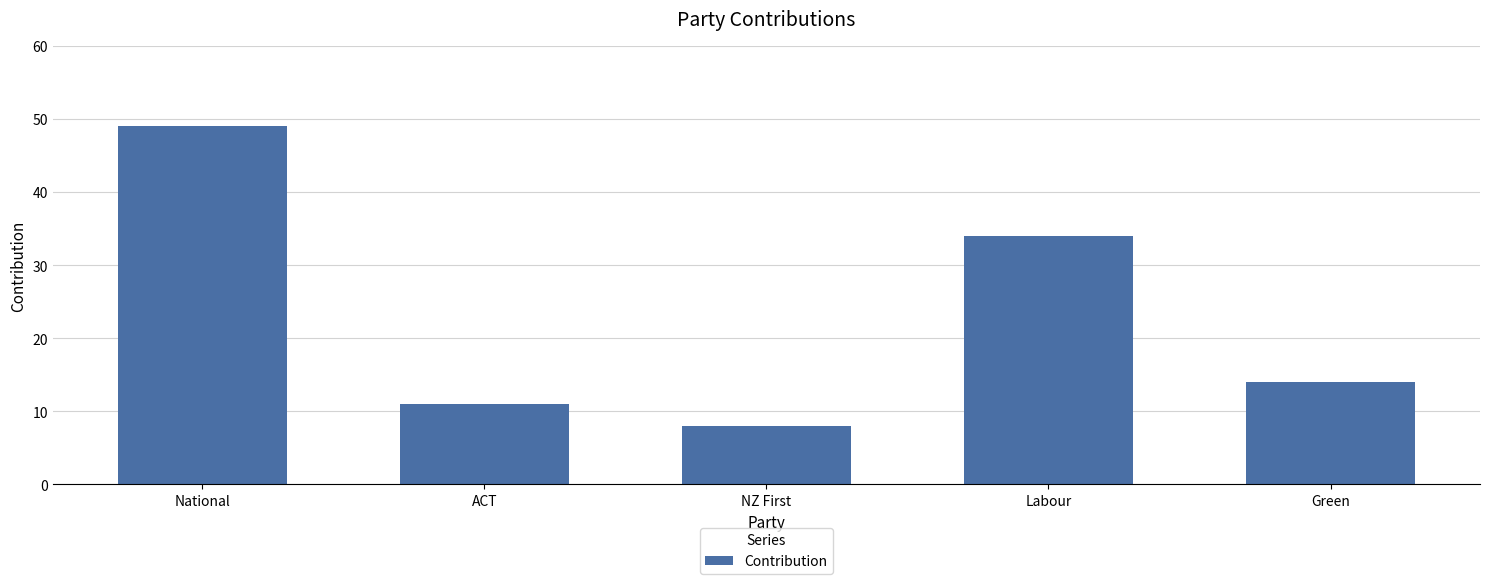

What position from the left is Green?

5